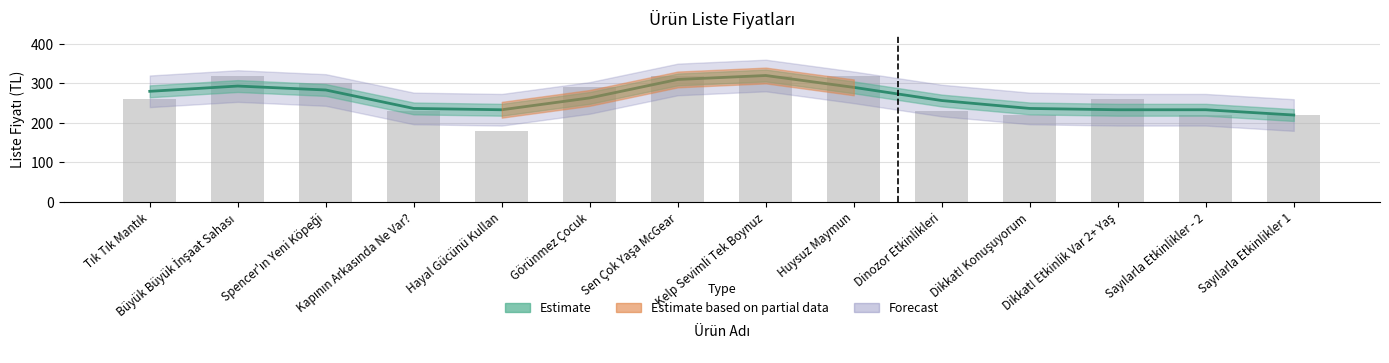

List the labels in order of value, smallest first.

Hayal Gücünü Kullan, Dikkat! Konuşuyorum, Sayılarla Etkinlikler - 2, Sayılarla Etkinlikler 1, Kapının Arkasında Ne Var?, Dinozor Etkinlikleri, Tık Tık Mantık, Dikkat! Etkinlik Var 2+ Yaş, Görünmez Çocuk, Spencer'ın Yeni Köpeği, Büyük Büyük İnşaat Sahası, Sen Çok Yaşa McGear, Kelp Sevimli Tek Boynuz, Huysuz Maymun